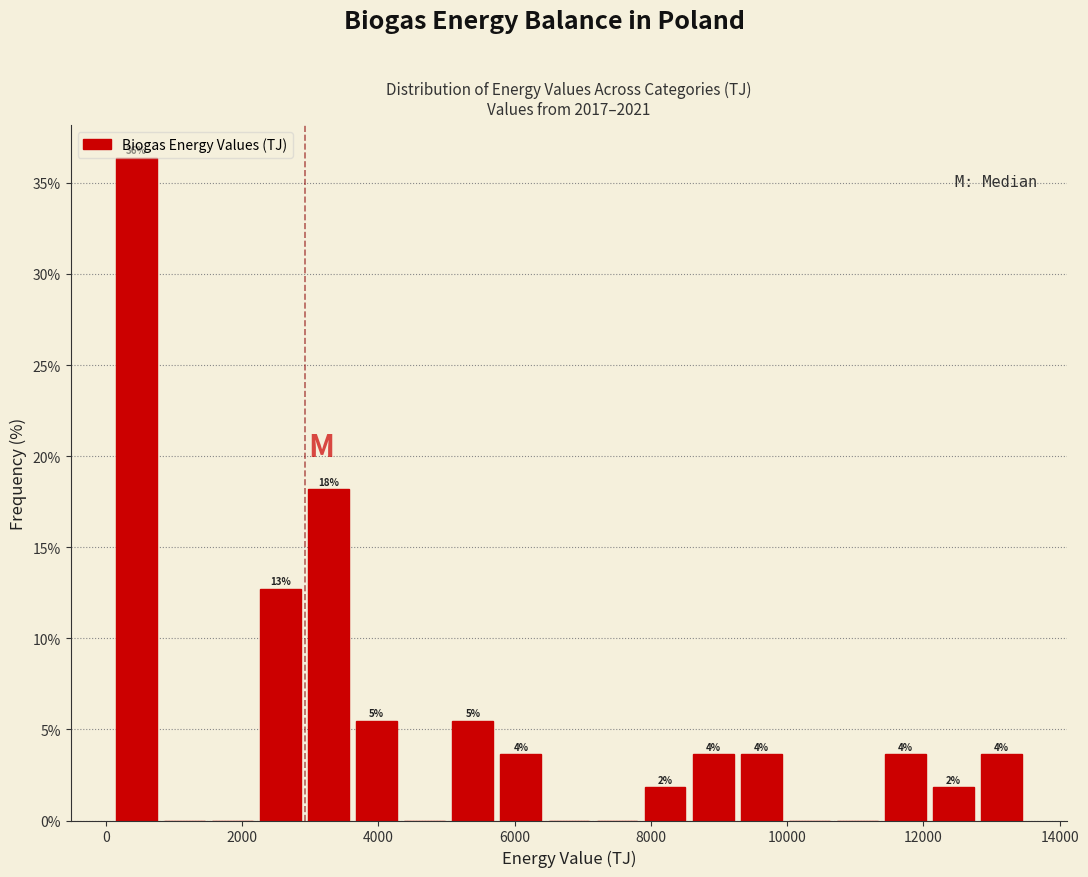

Read against the x-axis, roughly where is the centre of the tallest bar?

400